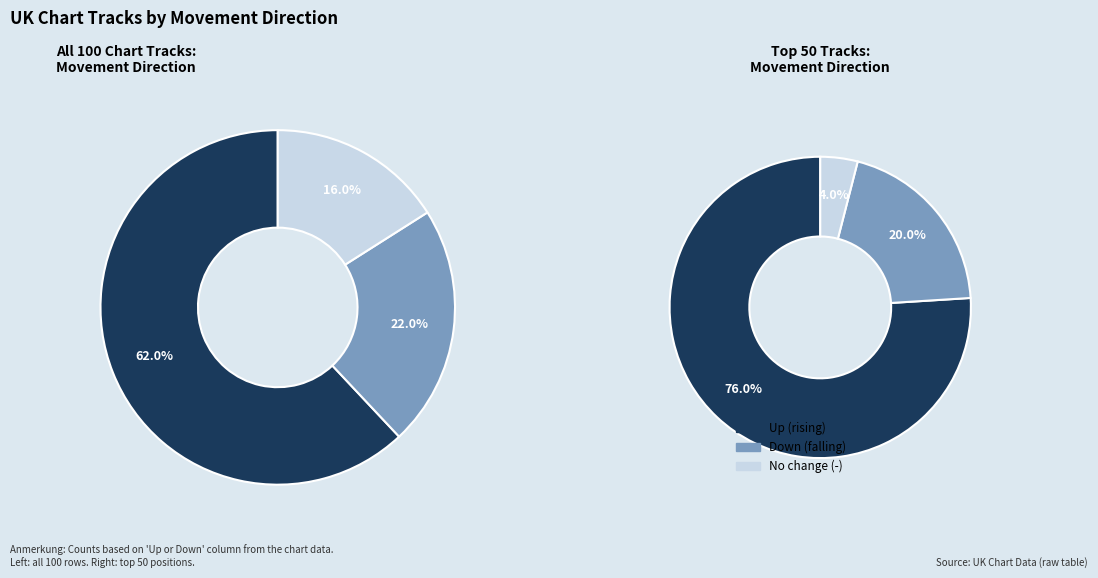

To the nearest percent, what portion does down represent?

22%